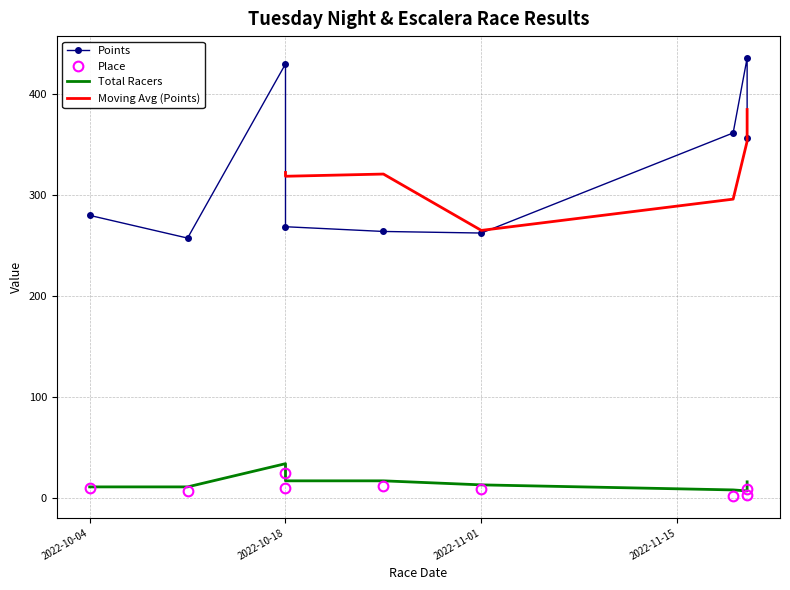

Which series has the largest total across all categories?

Points